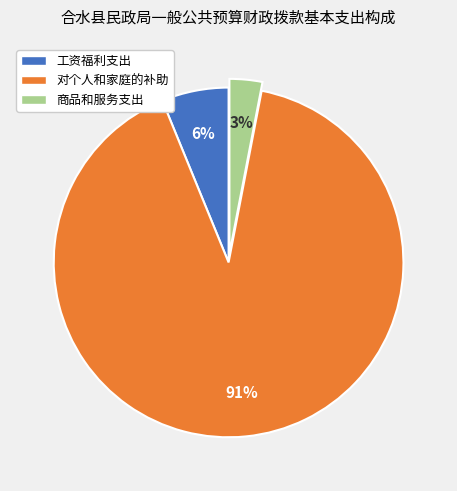

To the nearest percent, what is the difference between the largest and smallest slice percentages?

88%